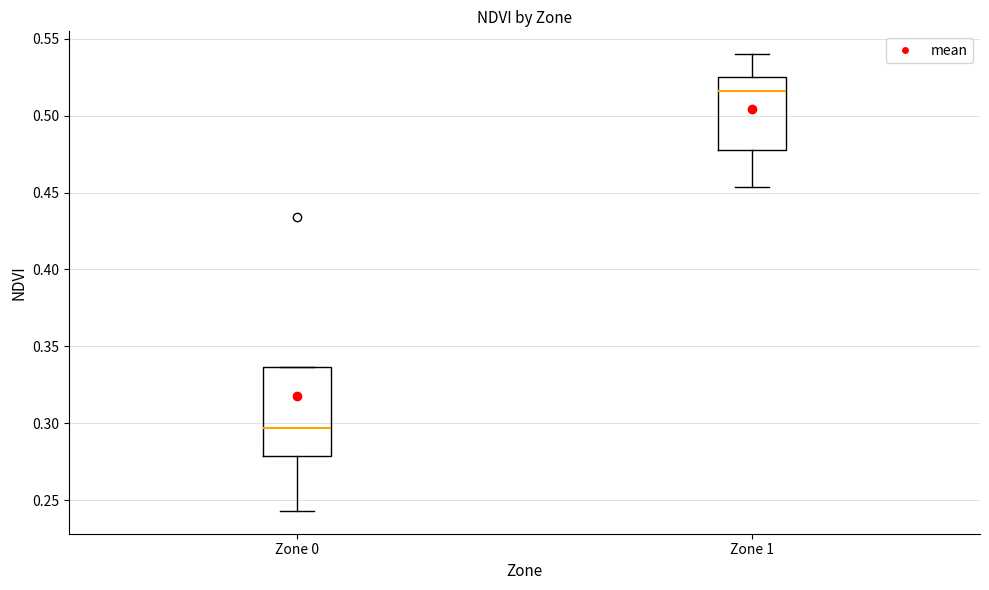

Where is the upper edge of the box for Zone 0 on the y-axis? The values are not printed on the chart, so give them approximately, as read against the axis.

0.335